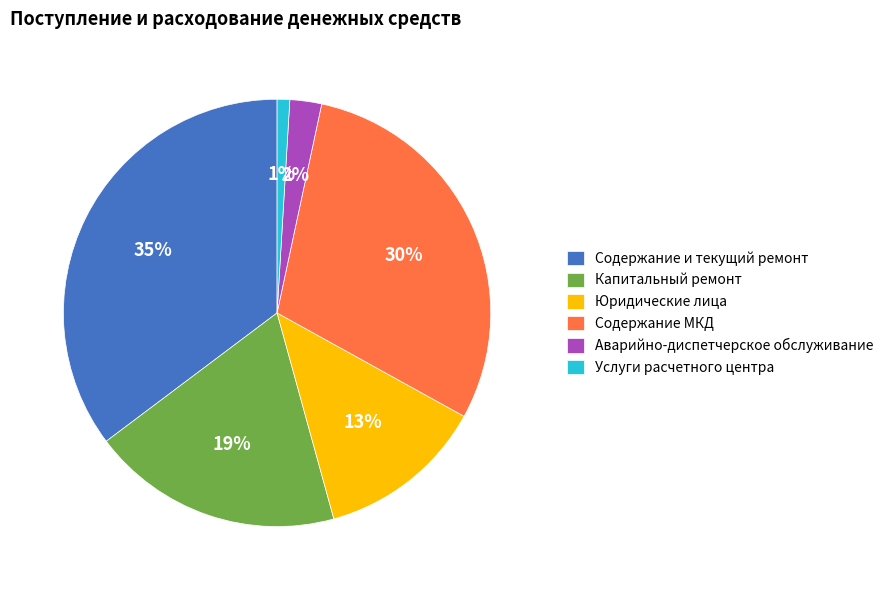

To the nearest percent, what is the difference between the Услуги расчетного центра and Содержание и текущий ремонт slice percentages?

34%